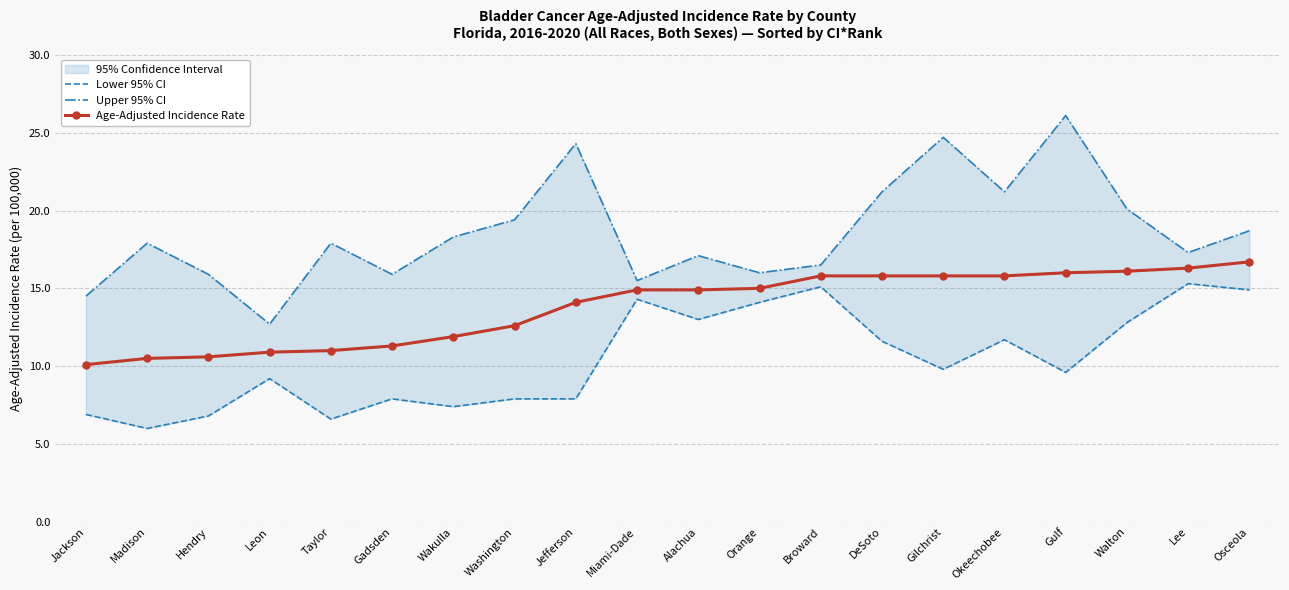

Between Leon and Taylor, which series saw the biggest shift?

Upper 95% CI